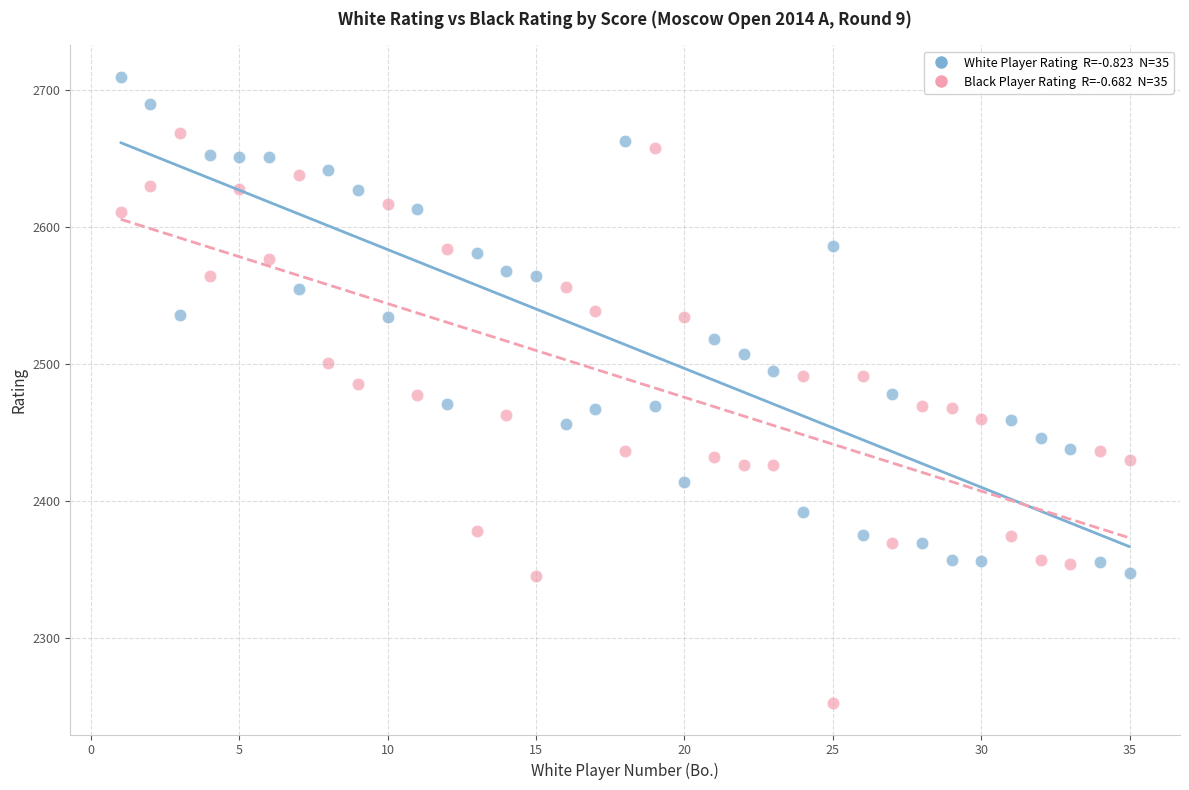

Across all data points, what is the range of X values (max minus min)?

34